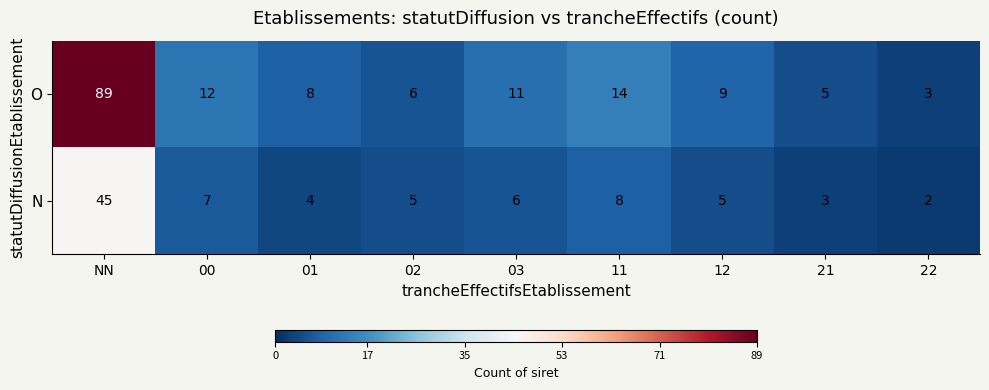

What is the difference between the N values at NN and 11?

37